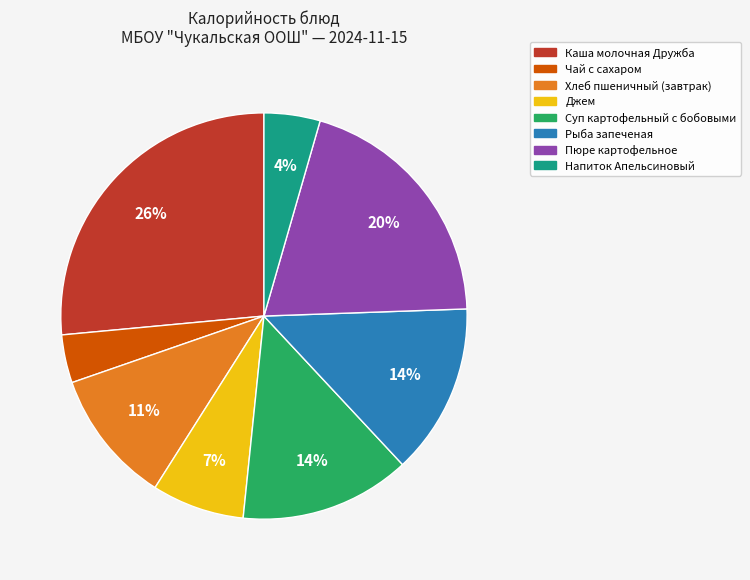

Is it true that Рыба запеченая is 6% of the pie?

False